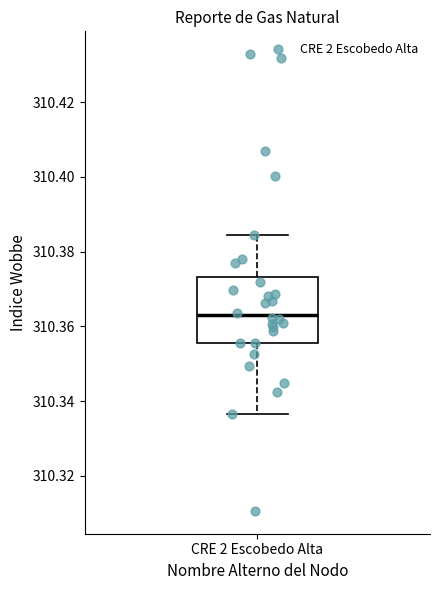

Transcribe this box plot: give where the median line is, the range the box spans, and where the two whiskers end, as read against the y-axis. The values are not printed on the chart, so give them approximately, as read against the axis.

median 310.362, box 310.356 to 310.374, whiskers 310.336 to 310.384